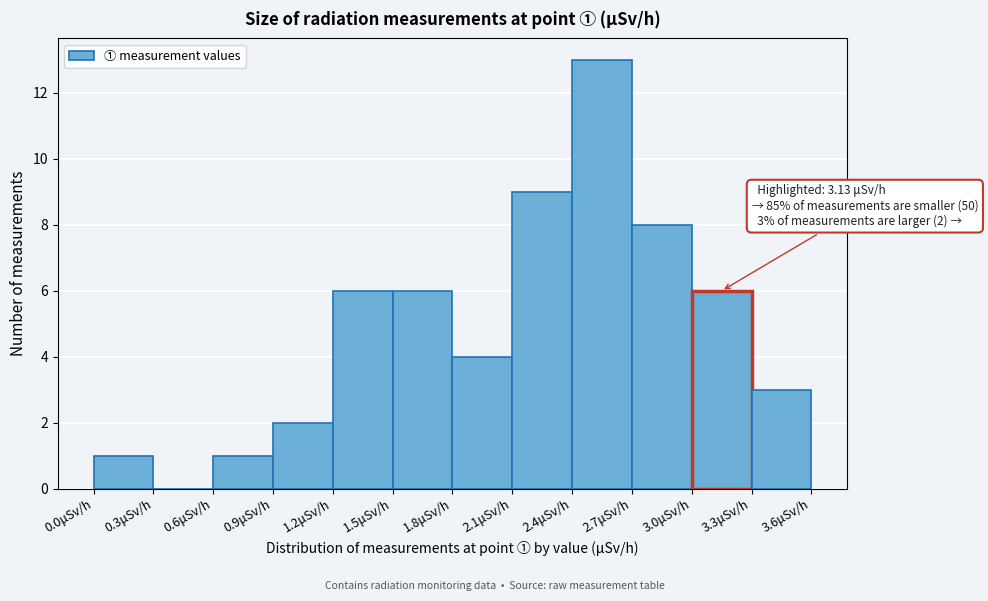

Over which range of the x-axis is the bar tallest?

2.4 to 2.7